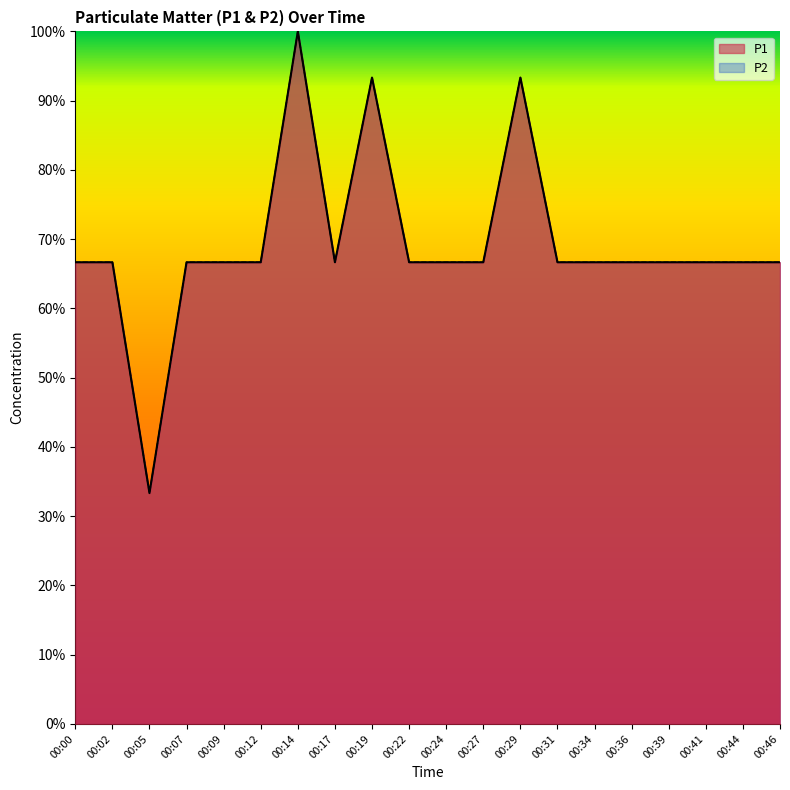

Which has a higher value, 00:19 or 00:22?

00:19